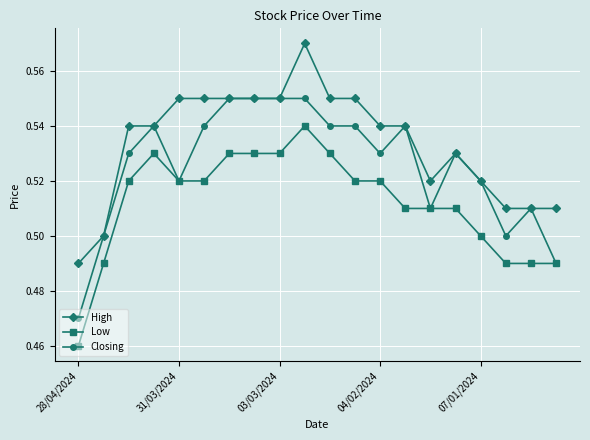

Which series has the largest total across all categories?

High